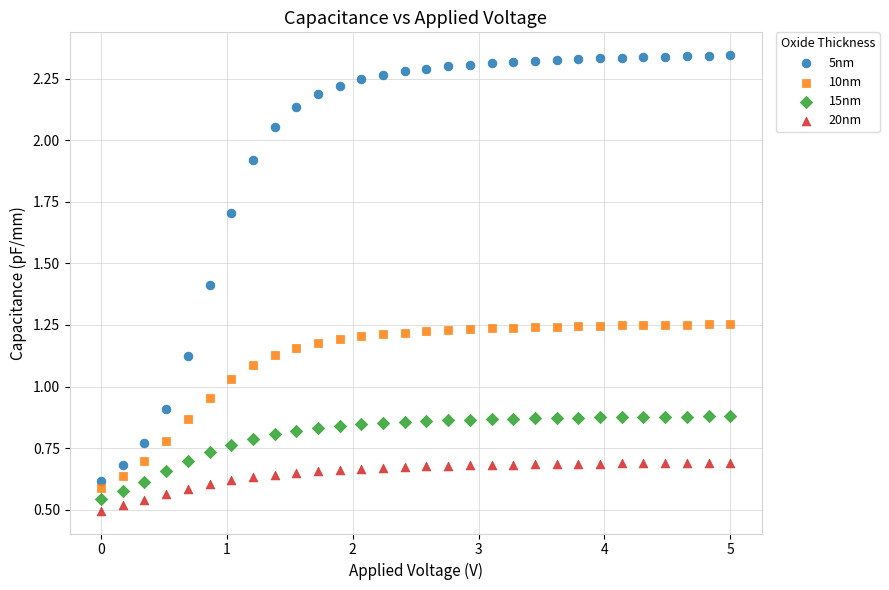

Across all data points, what is the range of Y values (max minus min)?

1.8